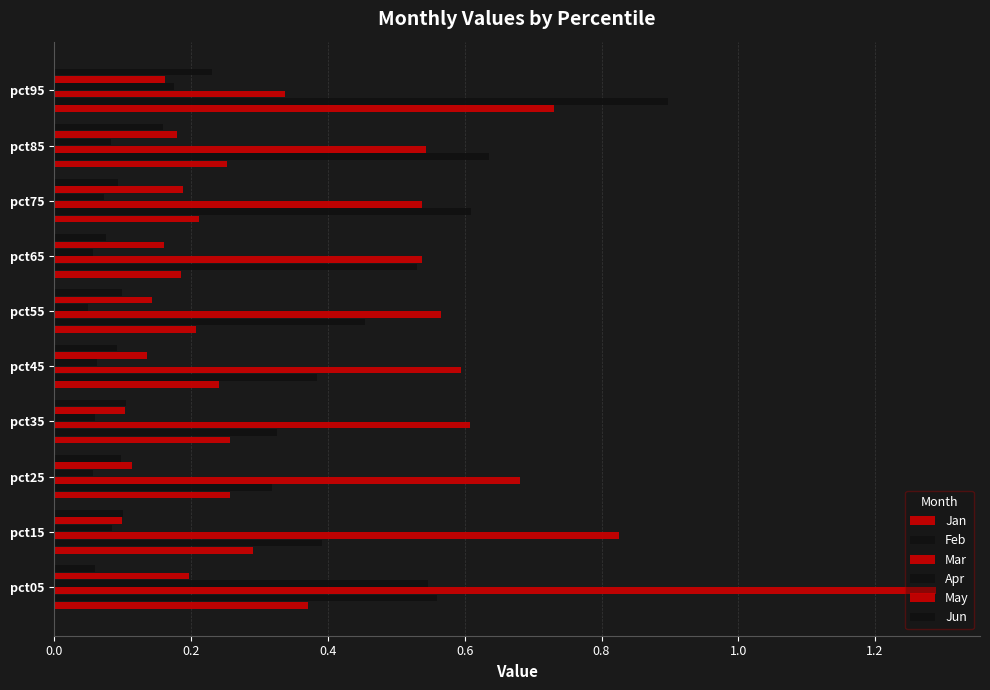

Count the number of categories in the chart.

10